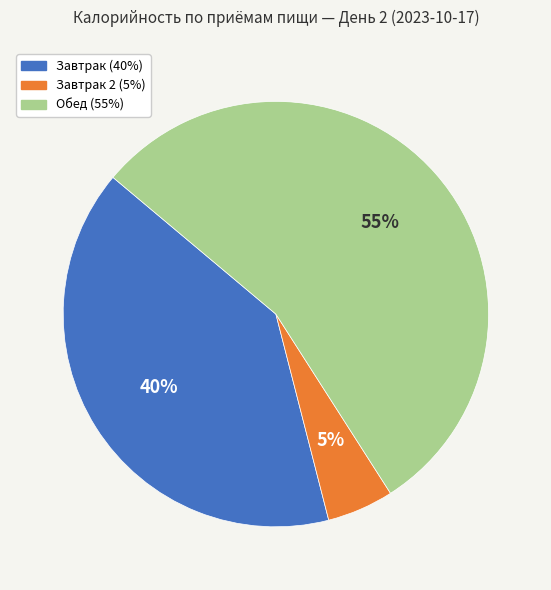

Is there a majority slice in this chart?

Yes